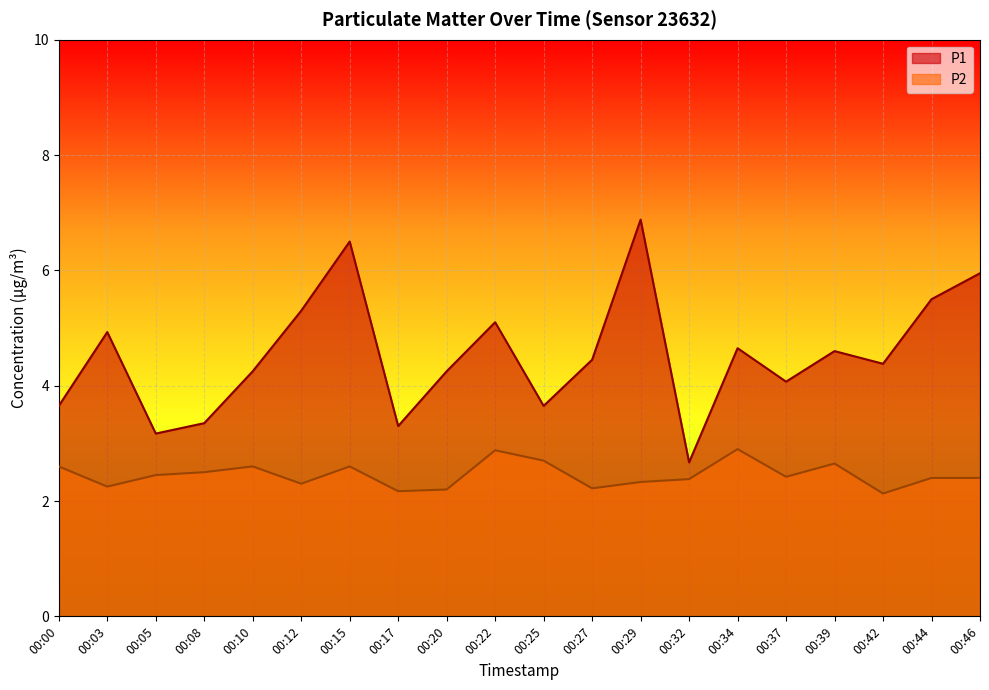

Which series has the largest range (max minus min)?

P1